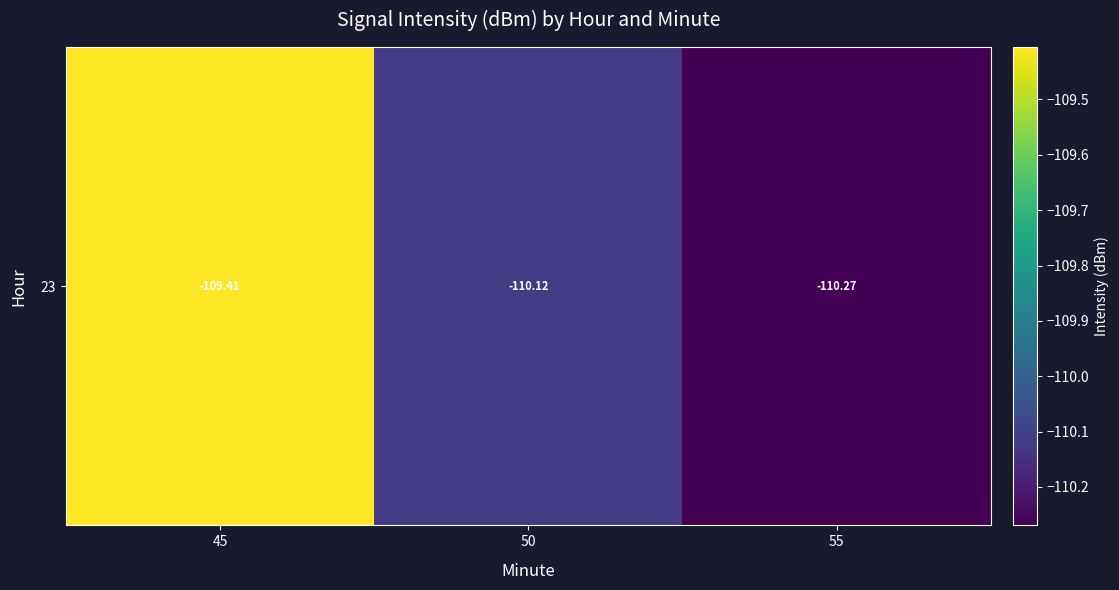

Reading left to right, list all the values displayed in this chart.

-109.4	-110.1	-110.3